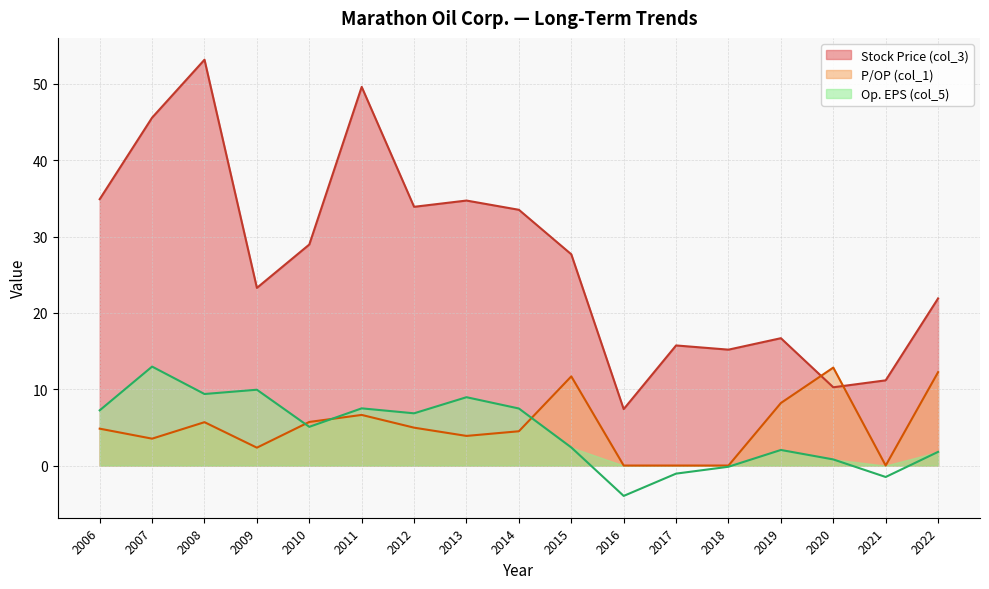

Reading right to left, transcribe all the data shown in this chart.

Stock Price (col_3): 21.9	11.2	10.2	16.7	15.2	15.7	7.4	27.7	33.5	34.7	33.9	49.6	28.9	23.3	53.2	45.6	34.9
P/OP (col_1): 12.2	0.0	12.8	8.2	0.0	0.0	0.0	11.7	4.5	3.9	5.0	6.6	5.7	2.3	5.7	3.5	4.8
Op. EPS (col_5): 1.8	-1.5	0.8	2.0	-0.2	-1.1	-4.0	2.4	7.5	8.9	6.8	7.5	5.1	9.9	9.4	13.0	7.2